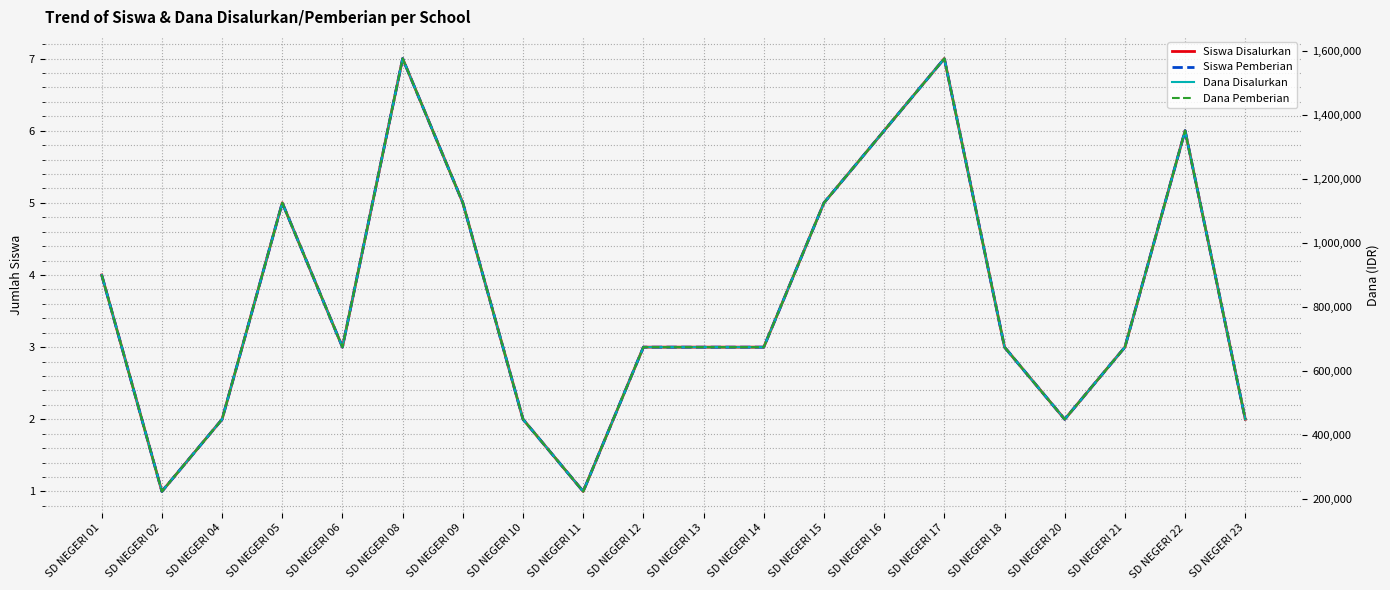

Does the chart have visible grid lines?

Yes